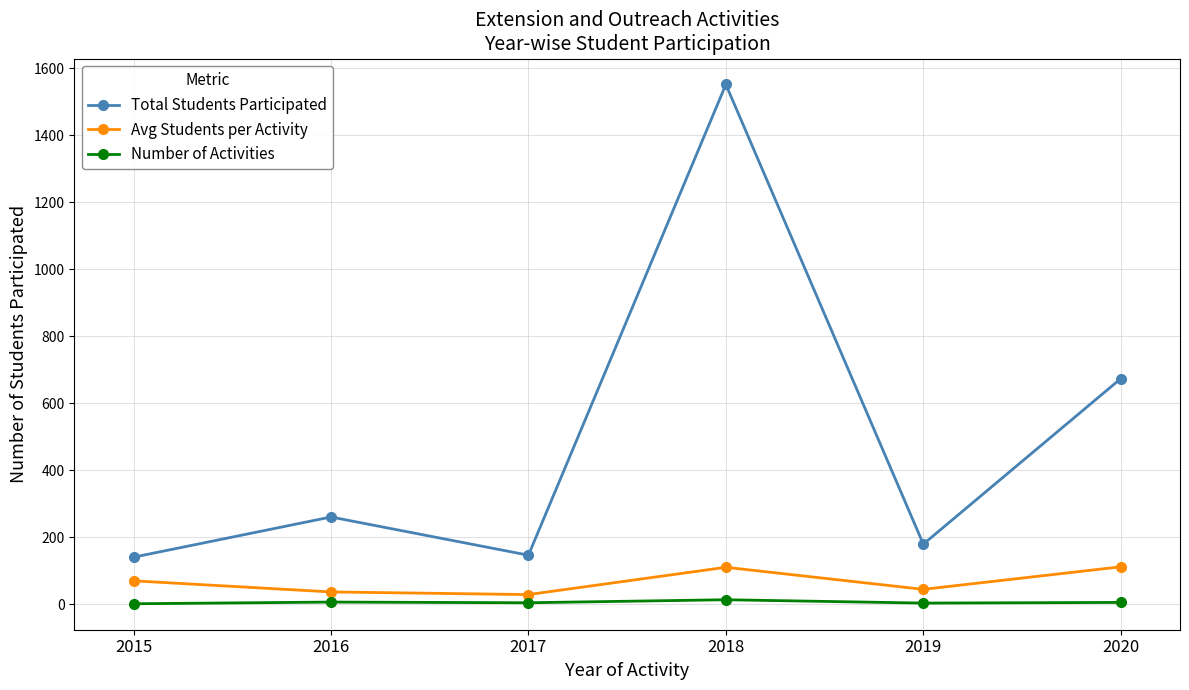

The value of Avg Students per Activity at 2020 is 169.1. True or false?

False